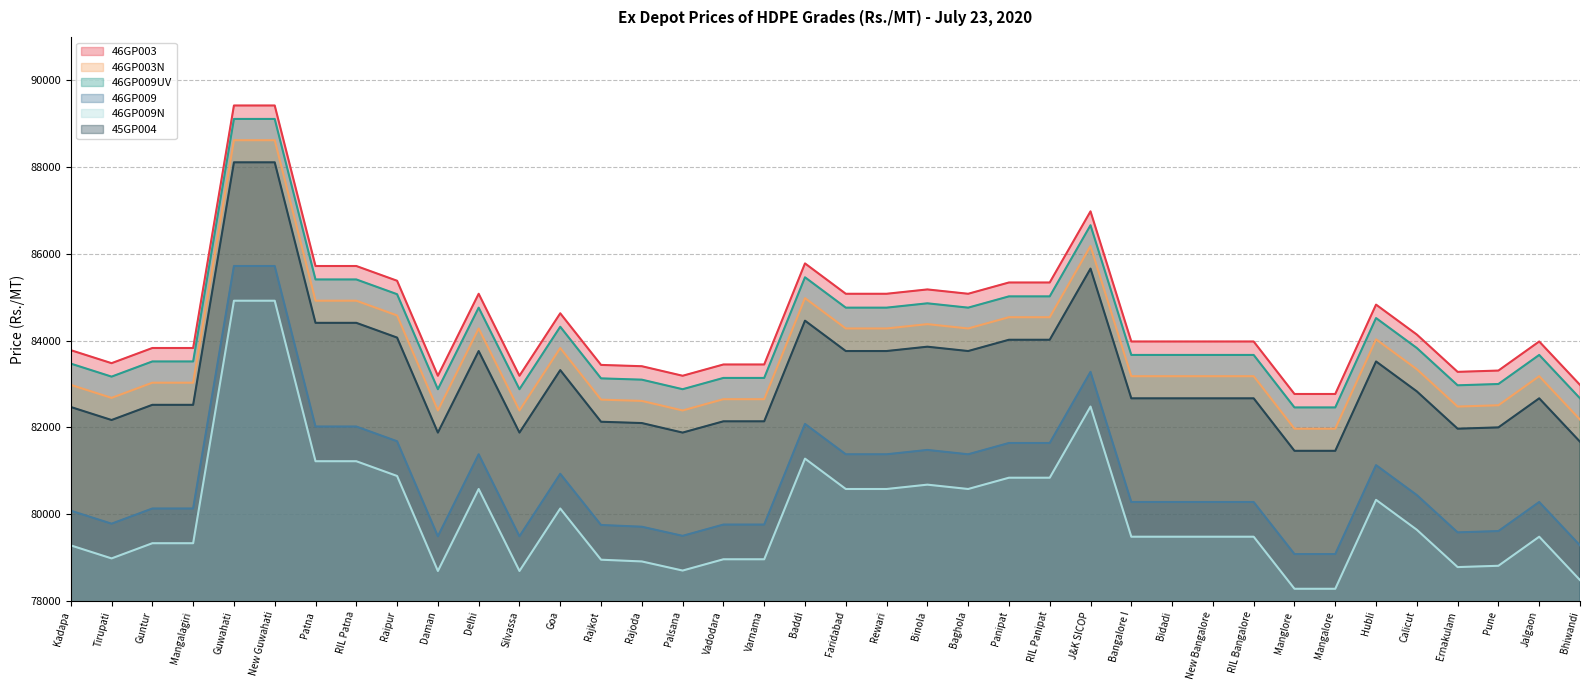

What are all the series names shown in the legend?

46GP003, 46GP003N, 46GP009UV, 46GP009, 46GP009N, 45GP004